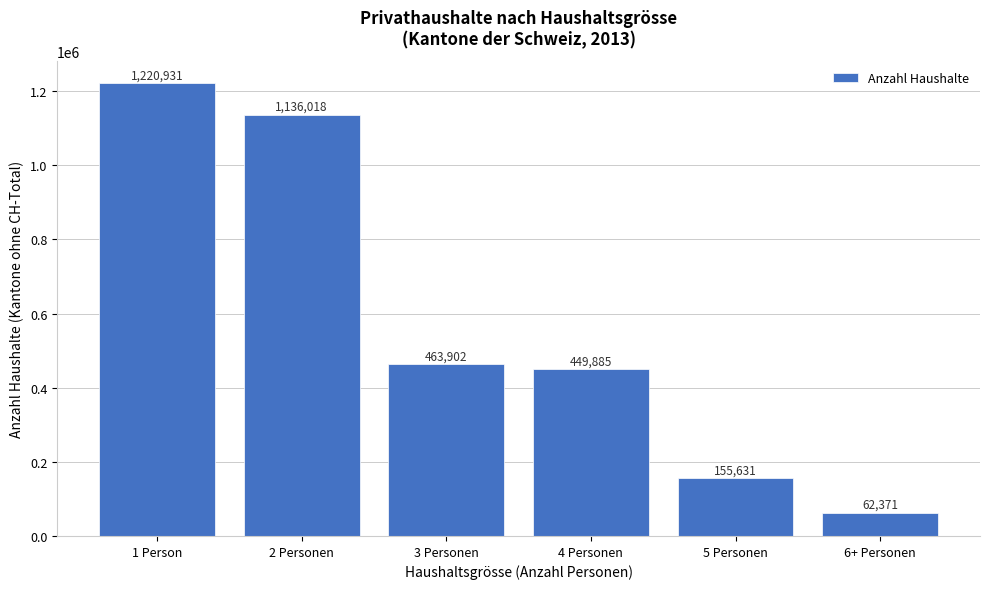

Reading right to left, extract all data points from this chart.

6+ Personen=62371	5 Personen=155631	4 Personen=449885	3 Personen=463902	2 Personen=1136018	1 Person=1220931